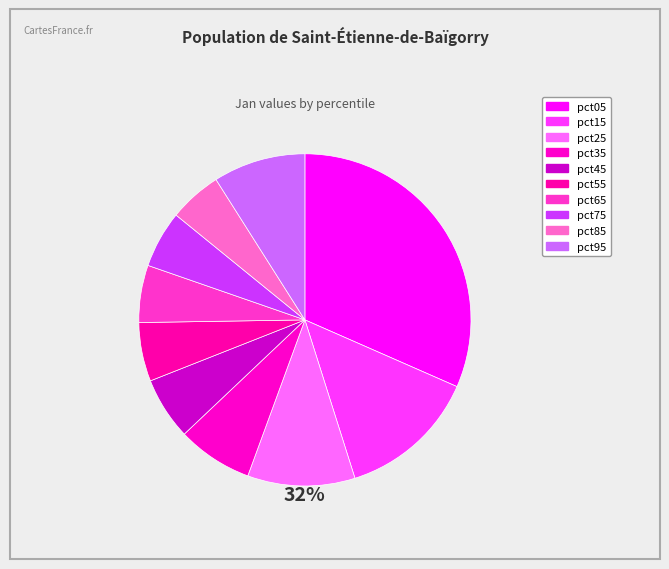

Count the number of slices in the pie.

10